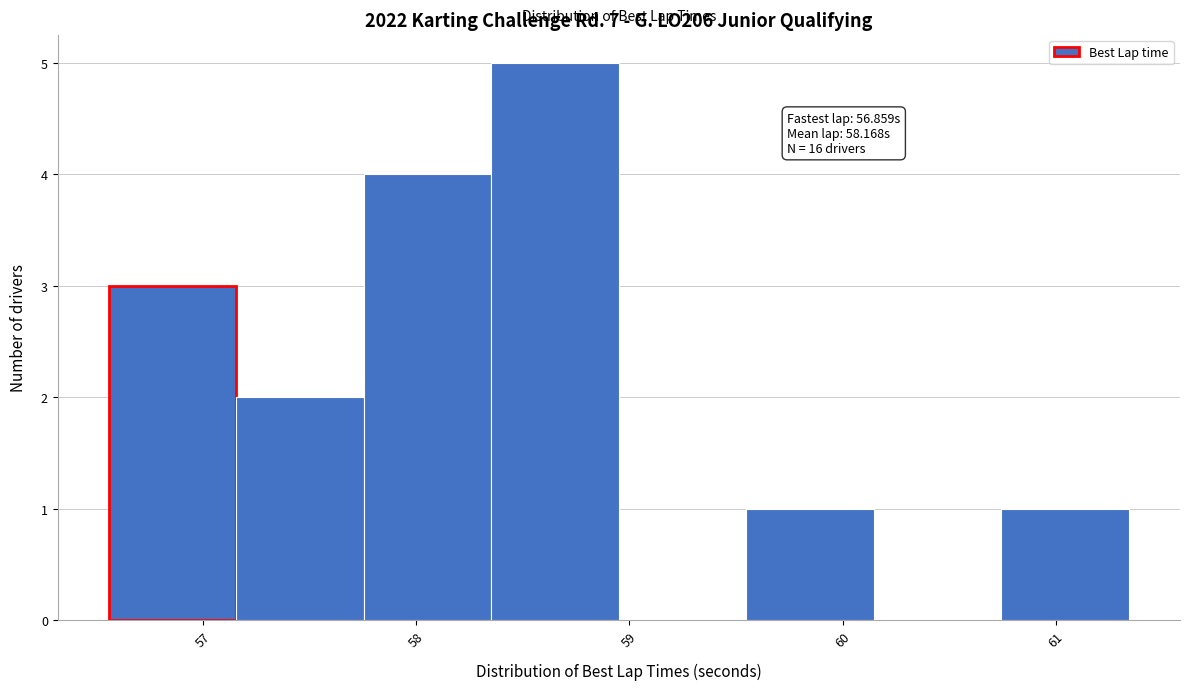

Over which range of the x-axis is the bar tallest?

58.4 to 59.0